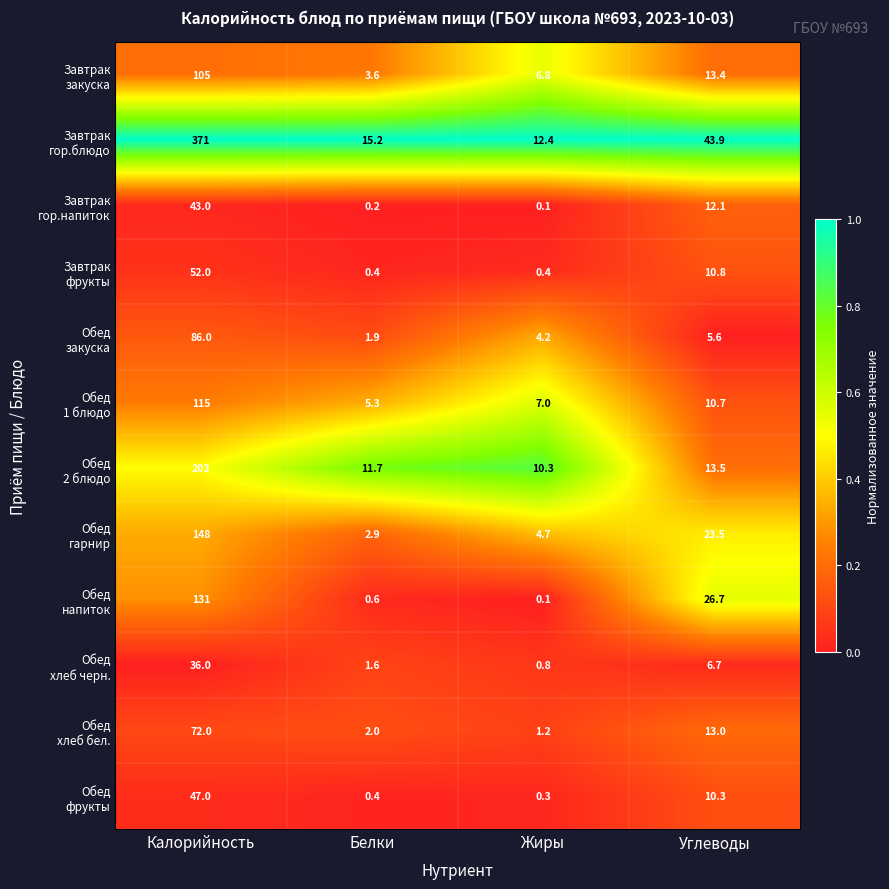

At which category is the sum across all series the highest?

Калорийность